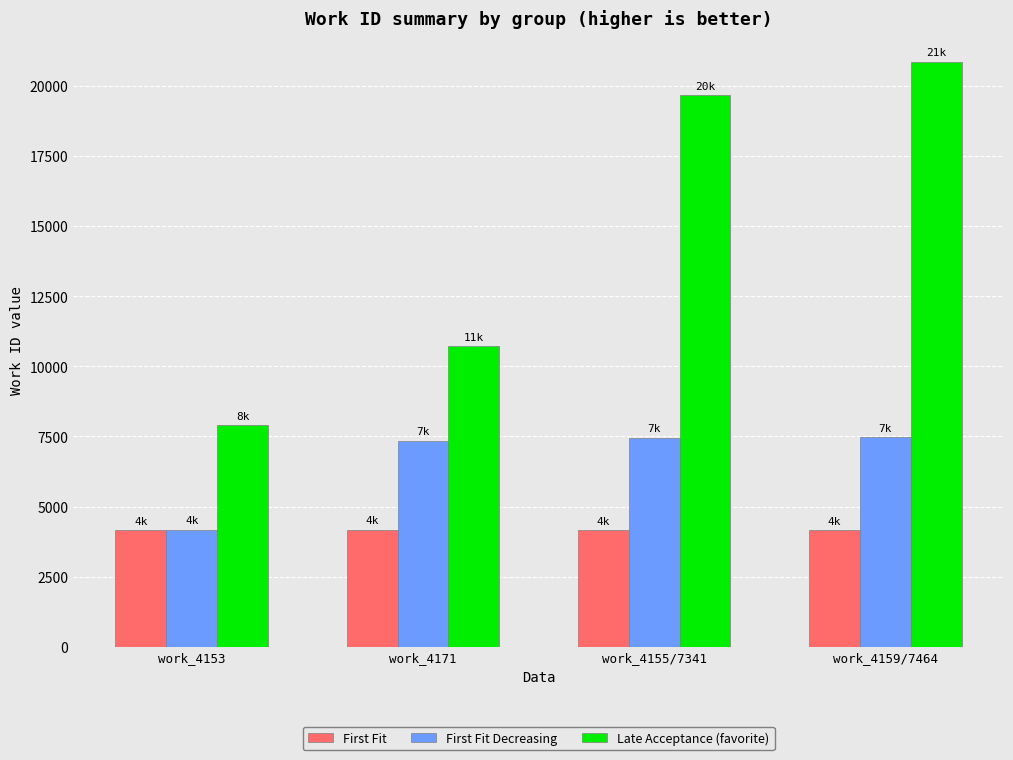

What is the difference between the Late Acceptance (favorite) values at work_4171 and work_4159/7464?

10142